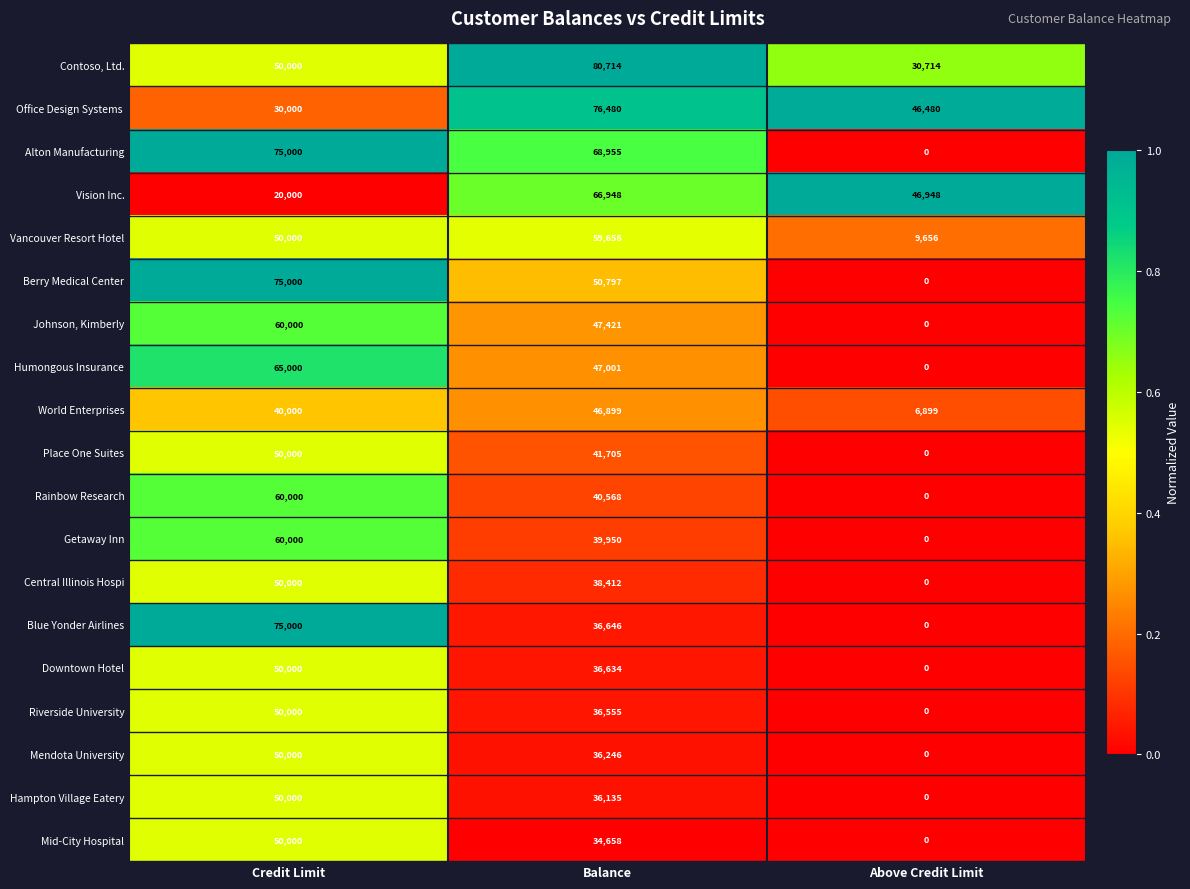

Which series has the largest total across all categories?

Contoso, Ltd.